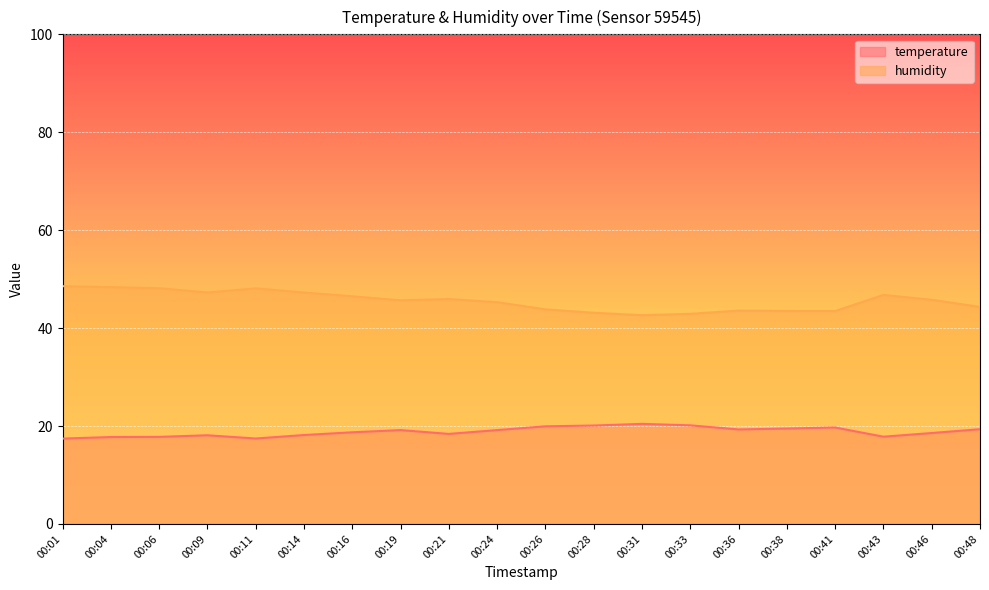

Which category has the lowest value across all series?

00:01